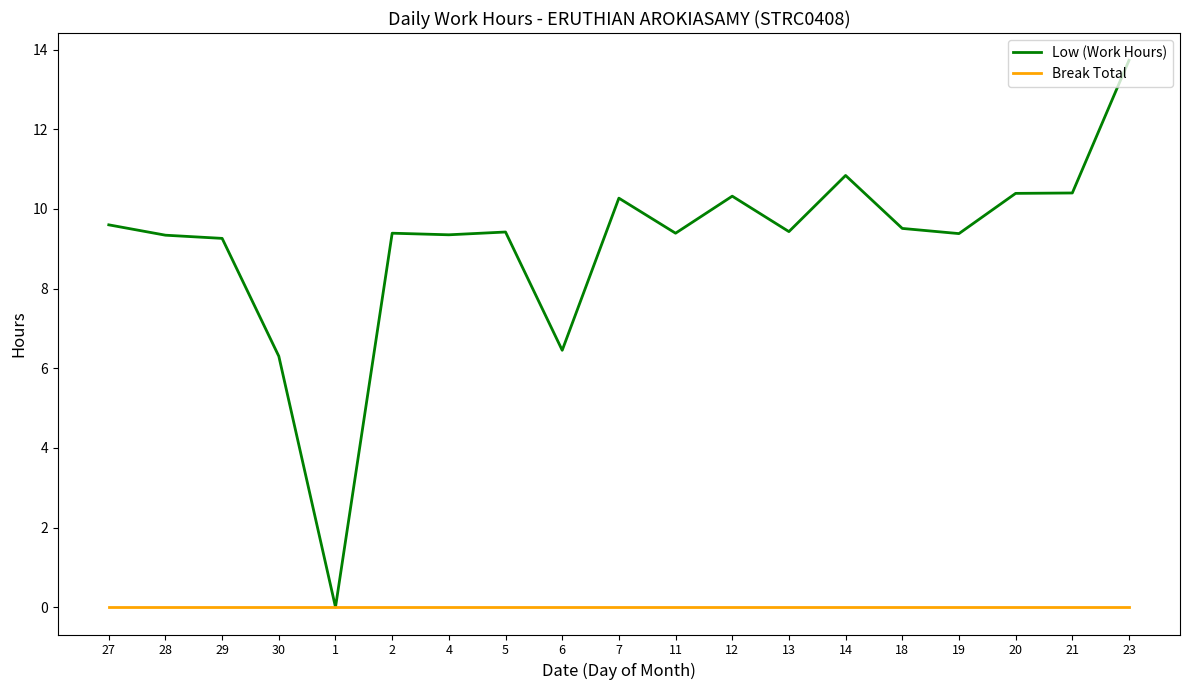

What position from the left is 21?

18